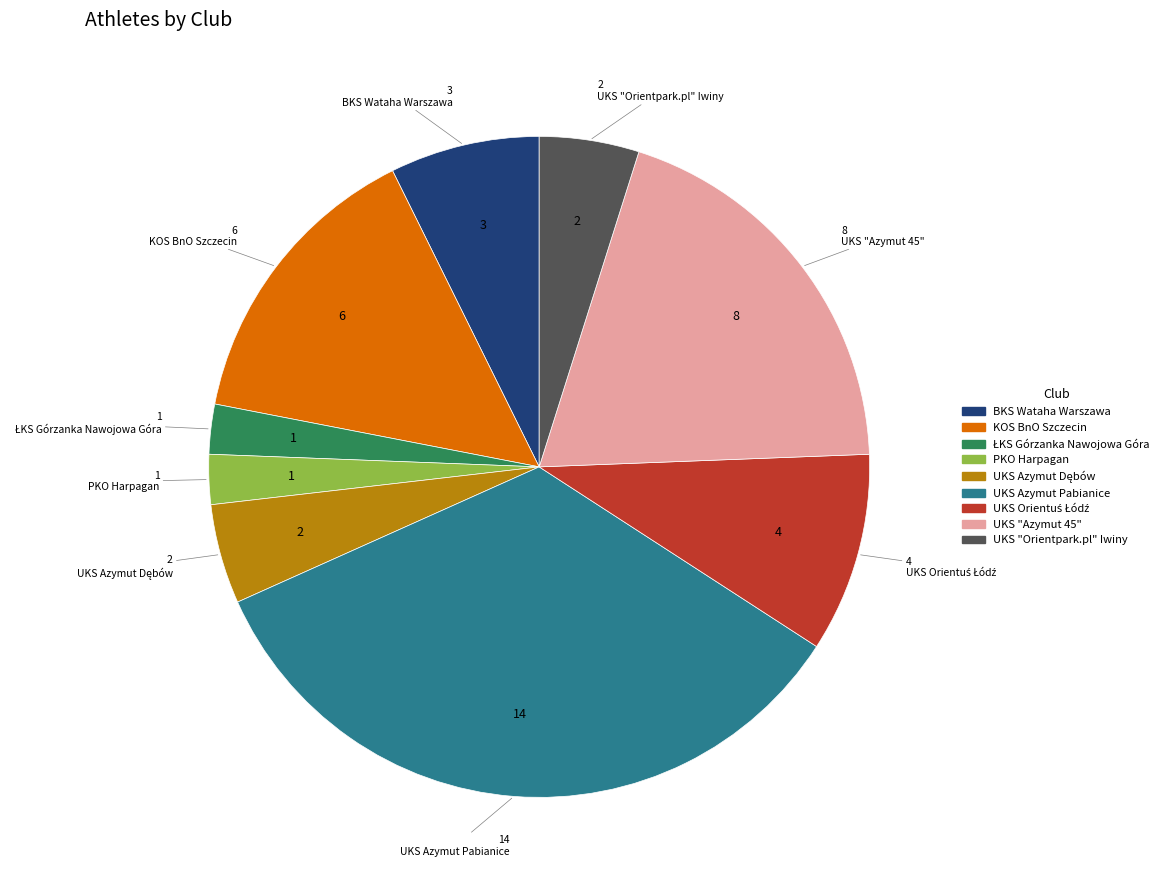

Count the number of slices in the pie.

9